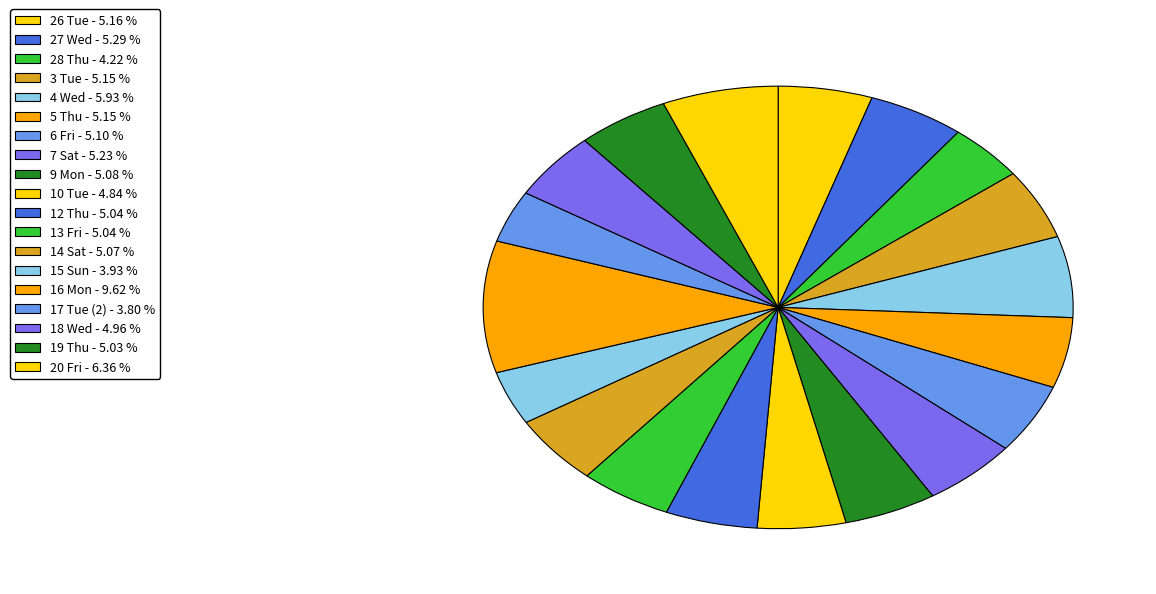

To the nearest percent, what is the combined percentage of 15 Sun and 20 Fri?

10%